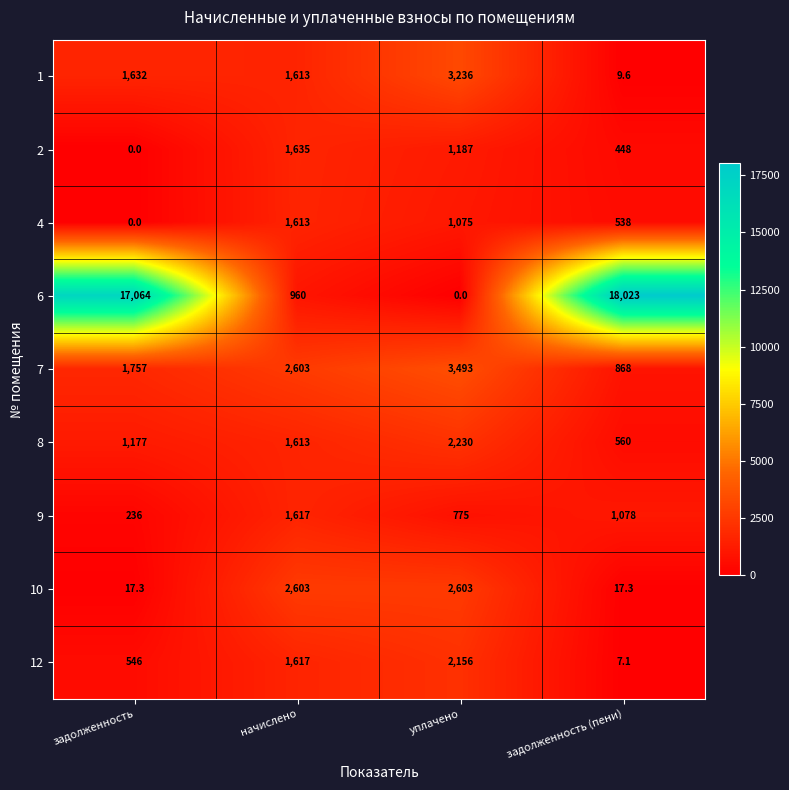

Which series has the largest total across all categories?

6